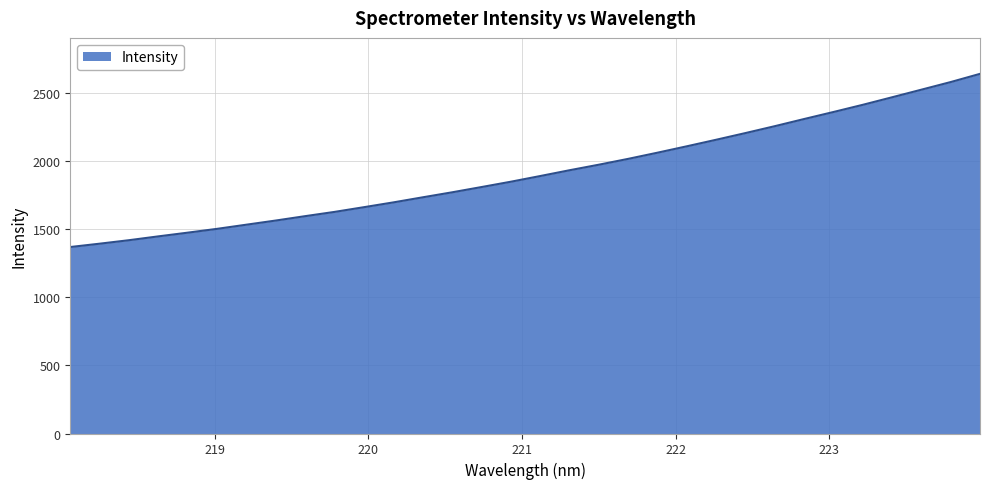

What is the difference between the maximum and second lowest values?

1245.9